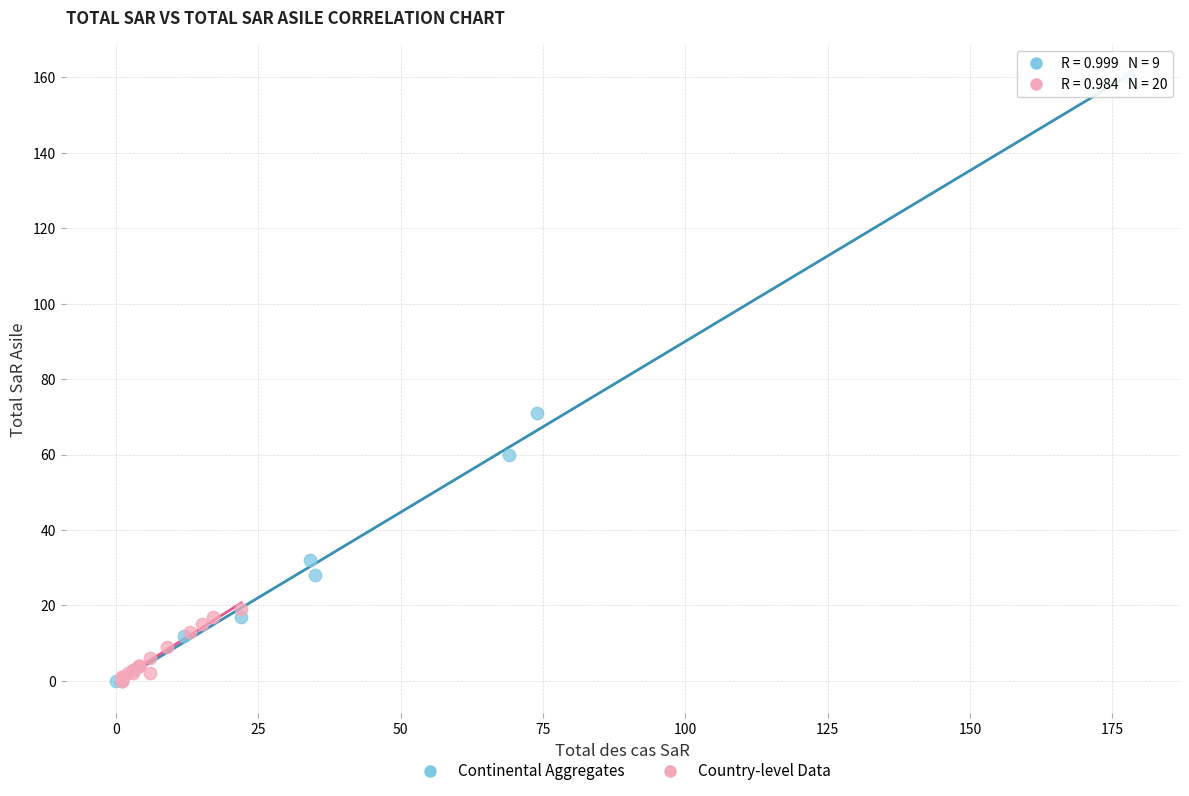

Which series has the widest spread of Y values?

Continental Aggregates